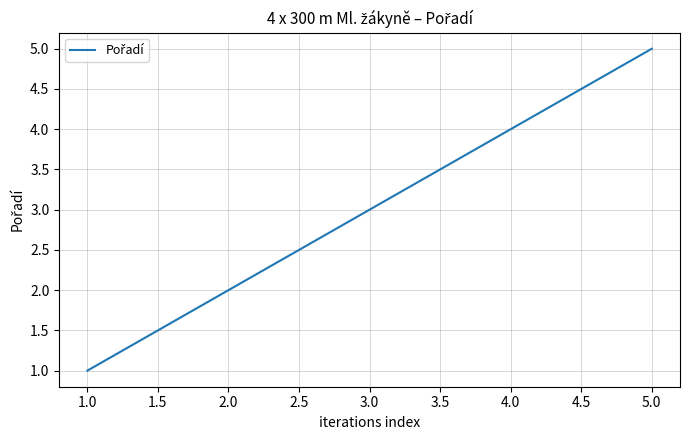

What is the difference between the maximum and second lowest values?

3